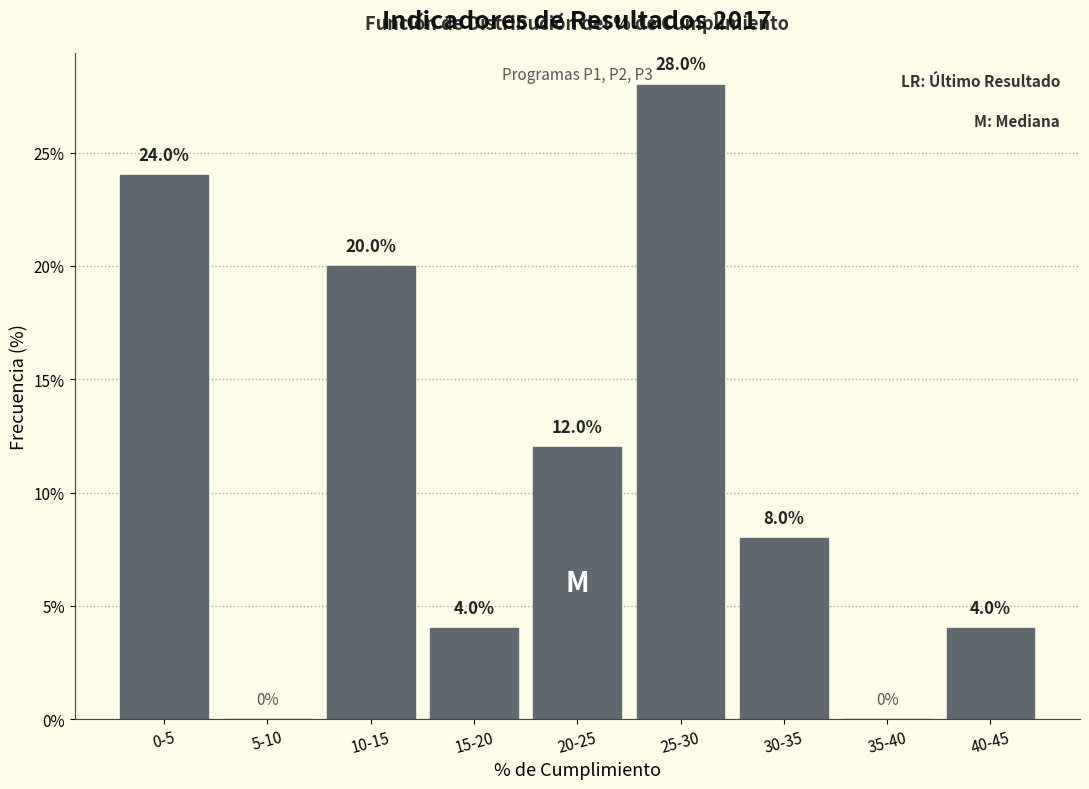

Reading left to right, list all the values displayed in this chart.

0-5=24.0	5-10=0.0	10-15=20.0	15-20=4.0	20-25=12.0	25-30=28.0	30-35=8.0	35-40=0.0	40-45=4.0